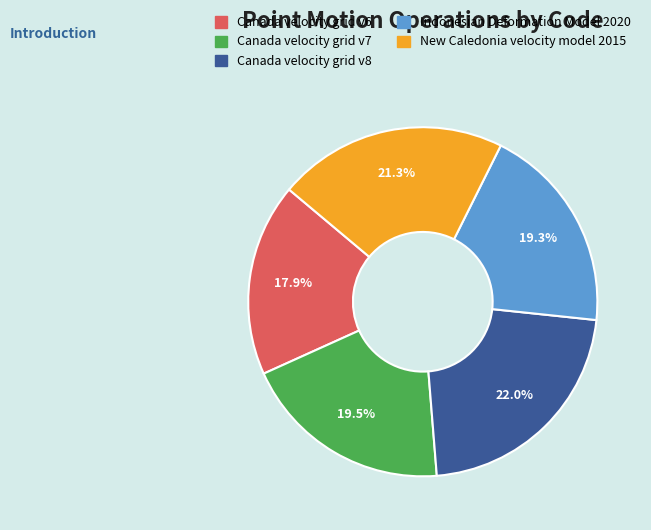

True or false: New Caledonia velocity model 2015 accounts for 21% of the total.

True